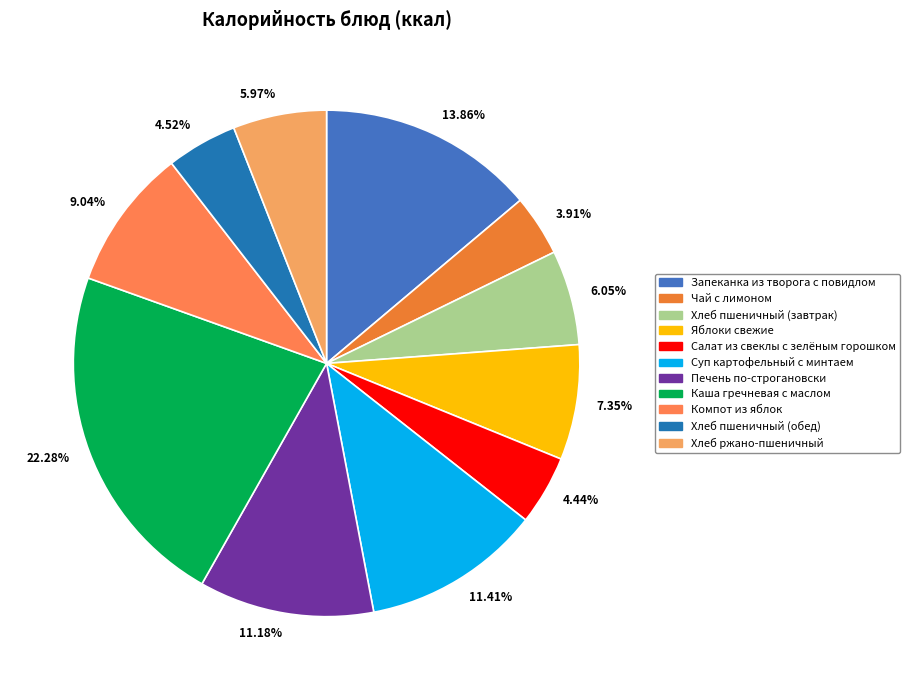

Which category has the smallest portion of the pie?

Чай с лимоном